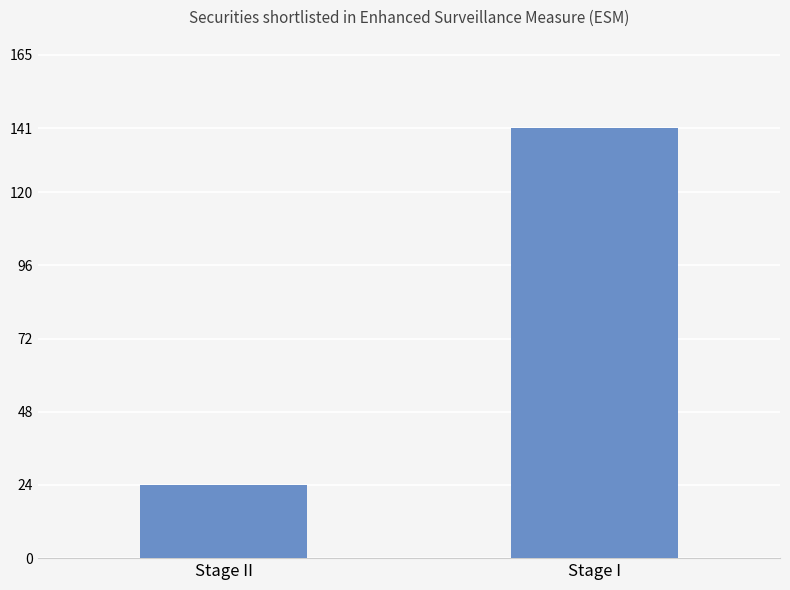

What is the minimum value shown in the chart?

24